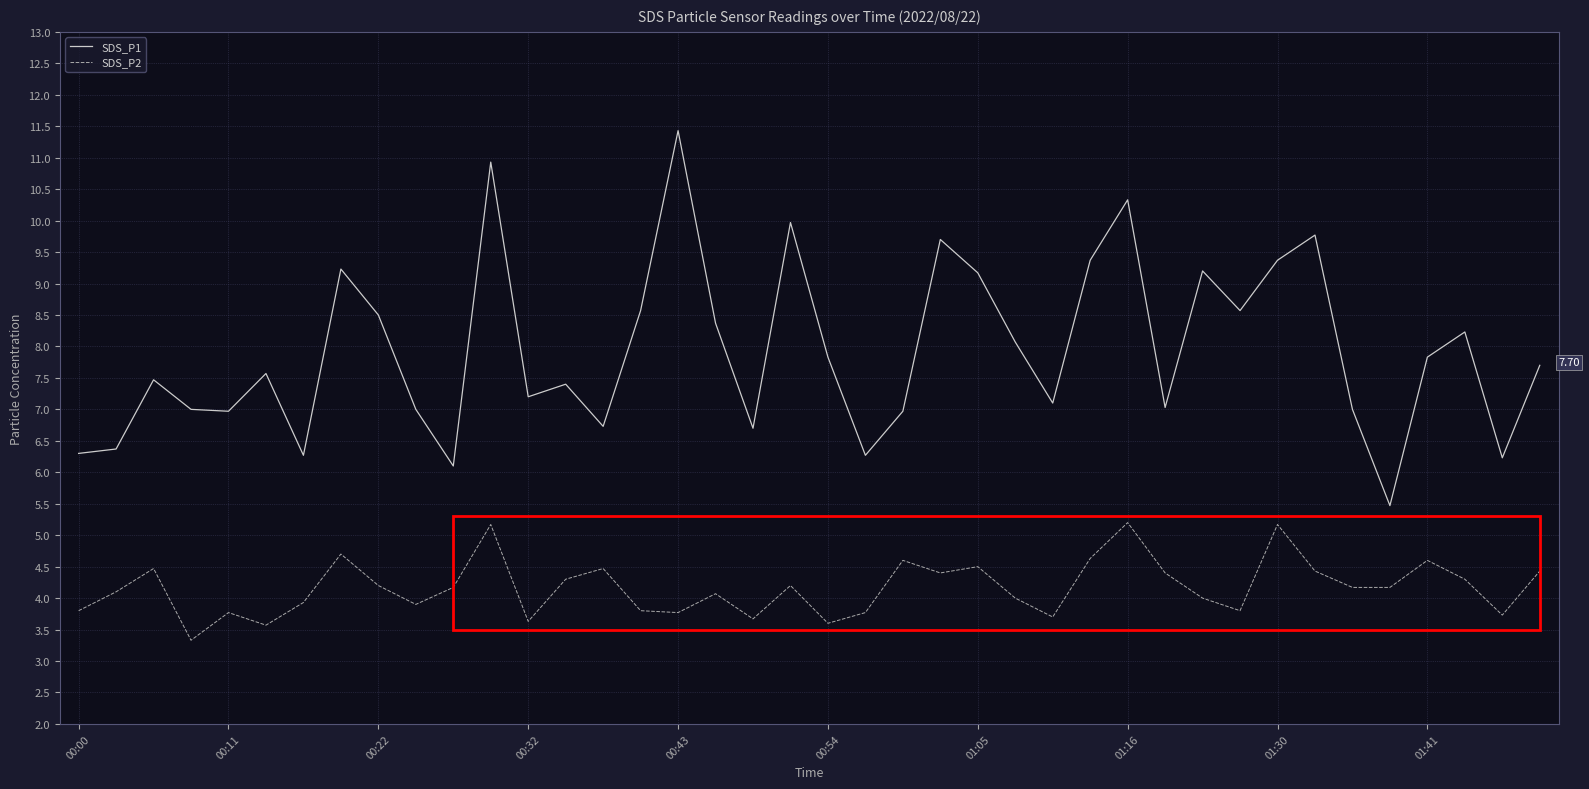

What is the difference between the maximum and minimum values in the SDS_P1 series?

6.0